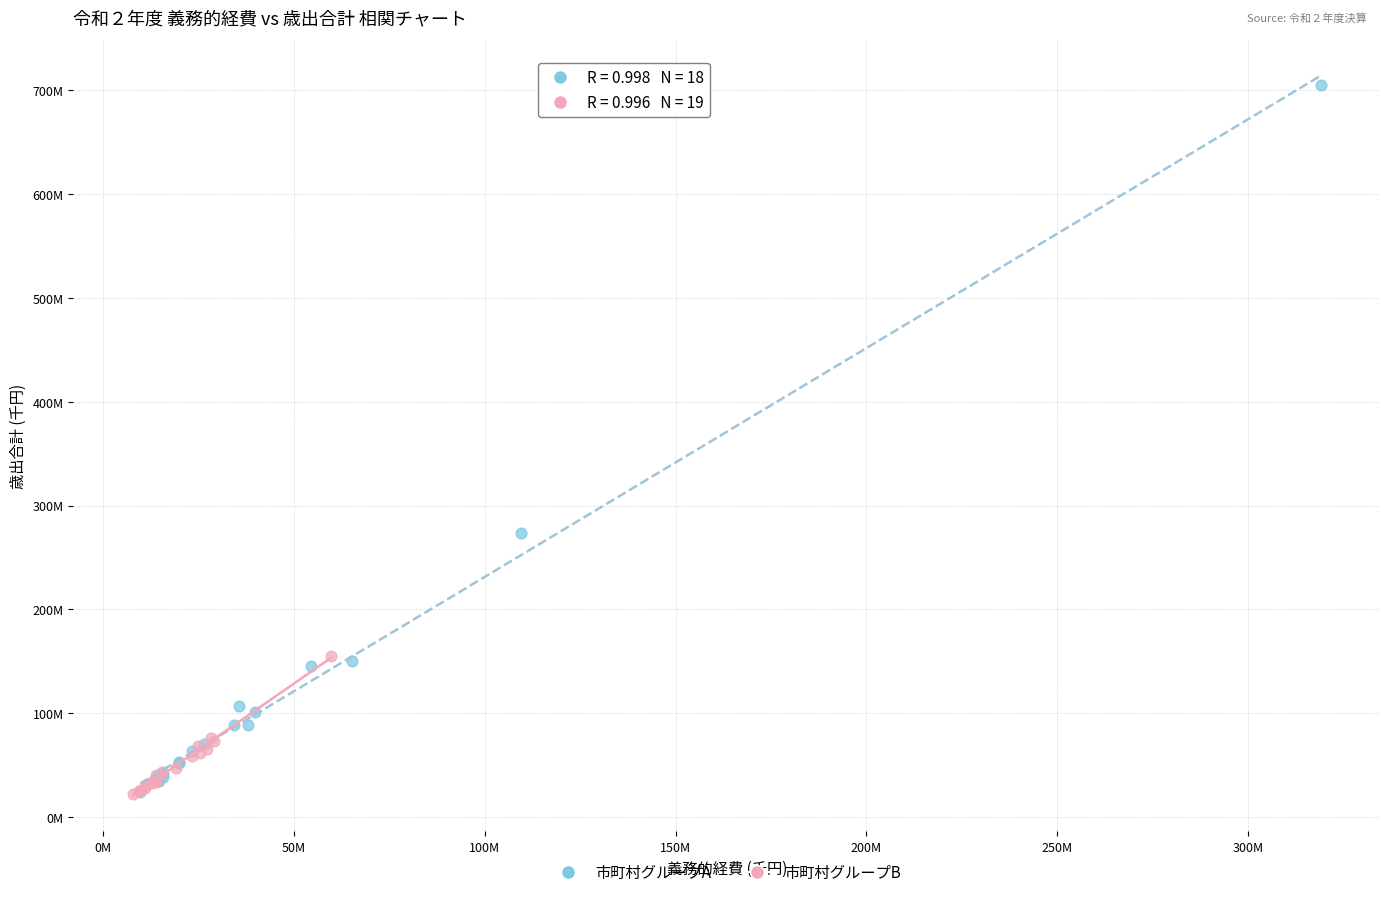

What are all the series names shown in the legend?

市町村グループA, 市町村グループB